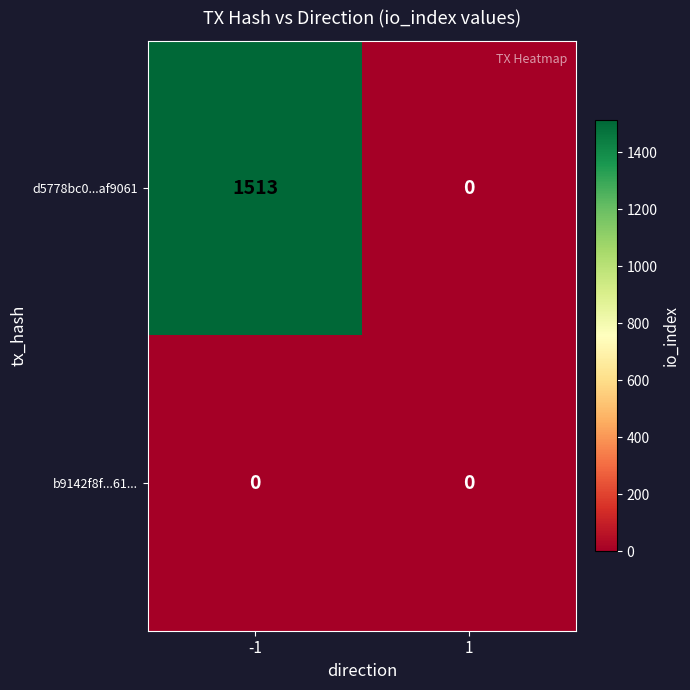

What is the total value across all series at -1?

1513